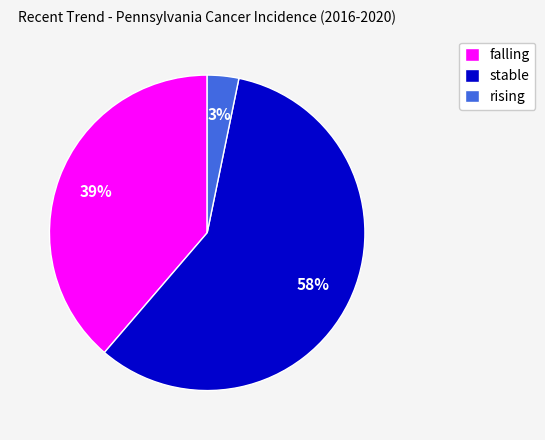

How many slices are in this pie chart?

3